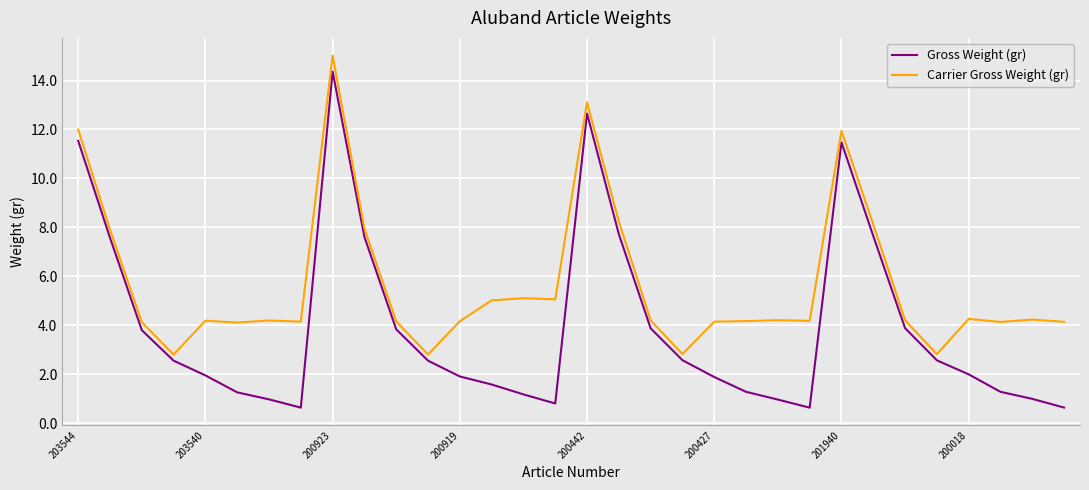

What is the maximum value shown in the chart?

15.0